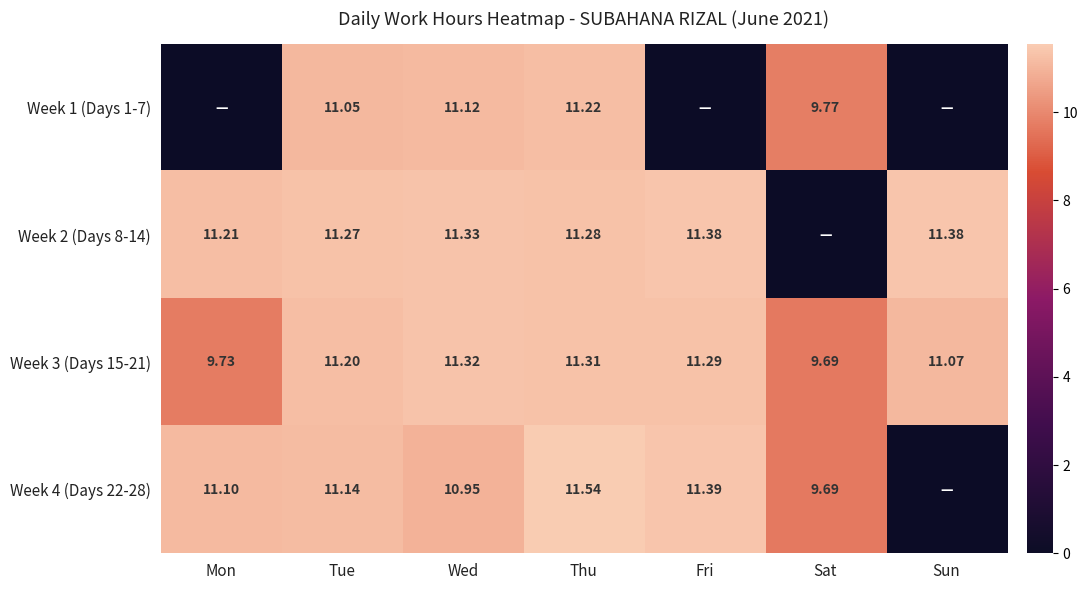

True or false: Week 4 (Days 22-28) has a value of 6.1 at Thu.

False